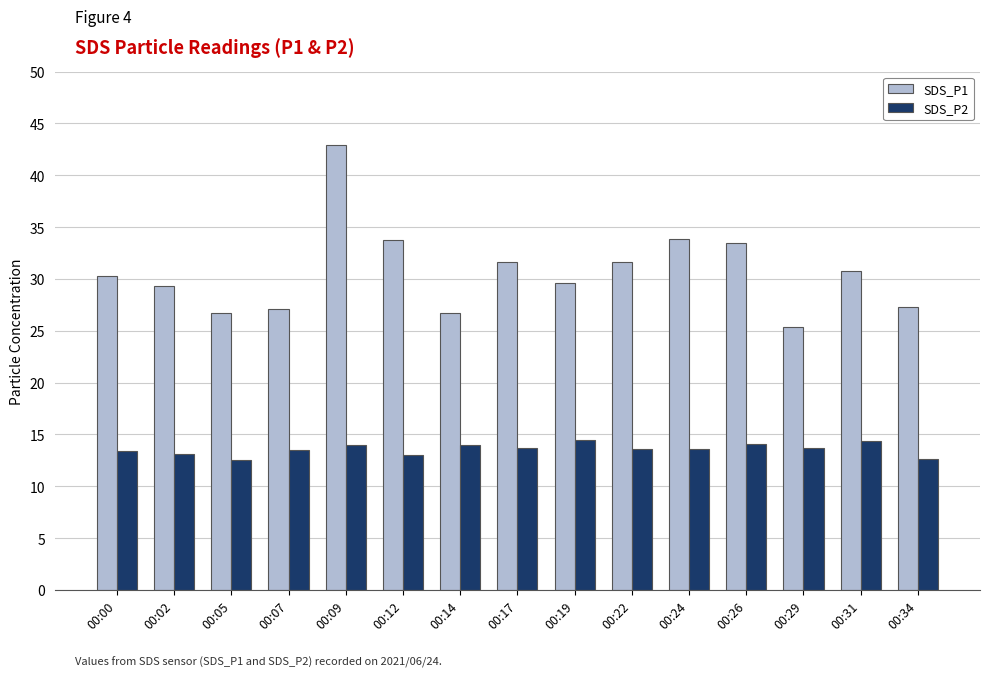

List the series in order of their peak value, lowest first.

SDS_P2, SDS_P1